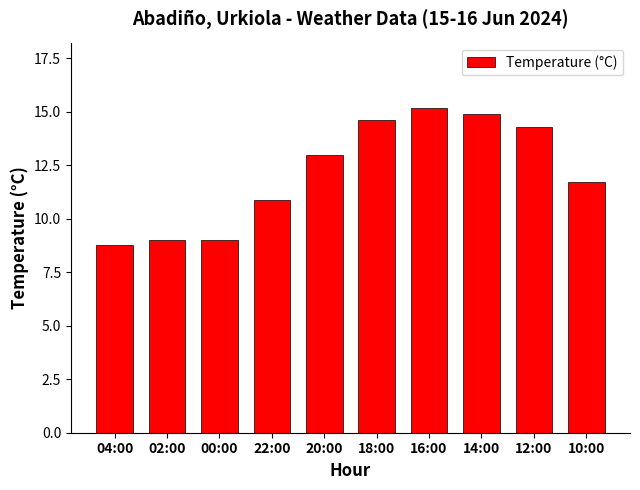

At which label is the value closest to 12?

10:00